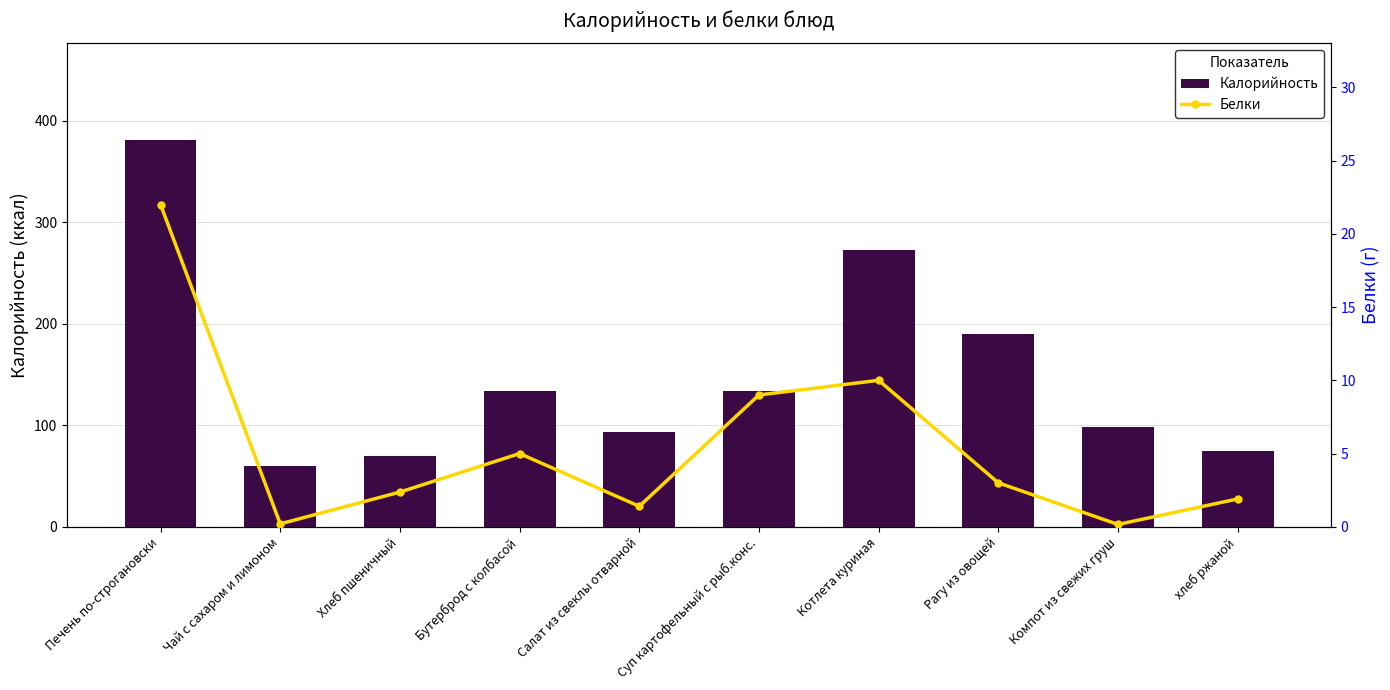

What is the maximum value for Белки?

22.0